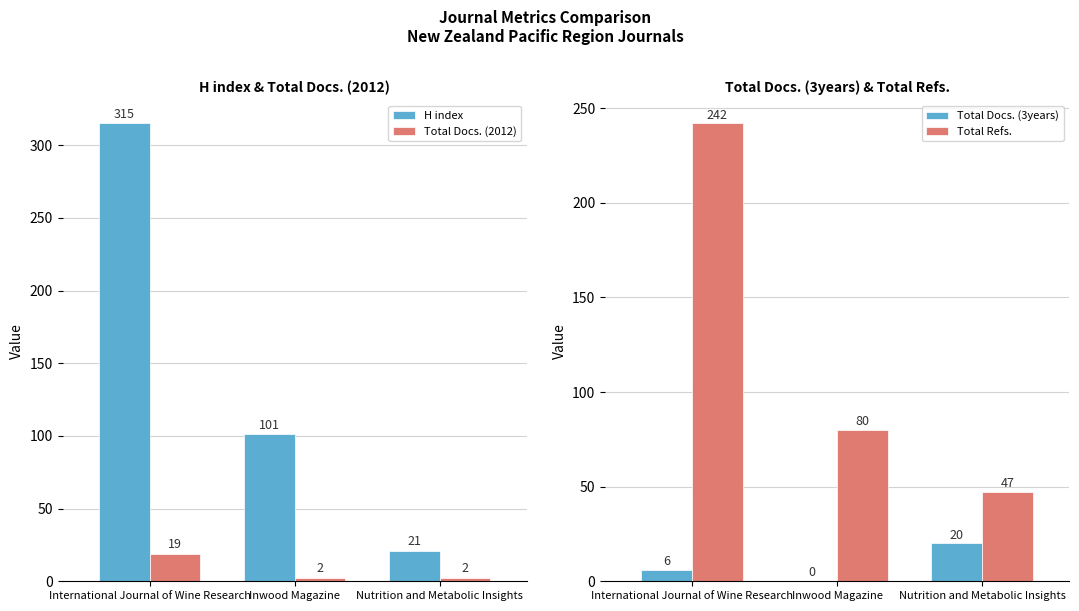

Is the value of H index at Inwood Magazine greater than the value of Total Docs. (2012) at International Journal of Wine Research?

Yes